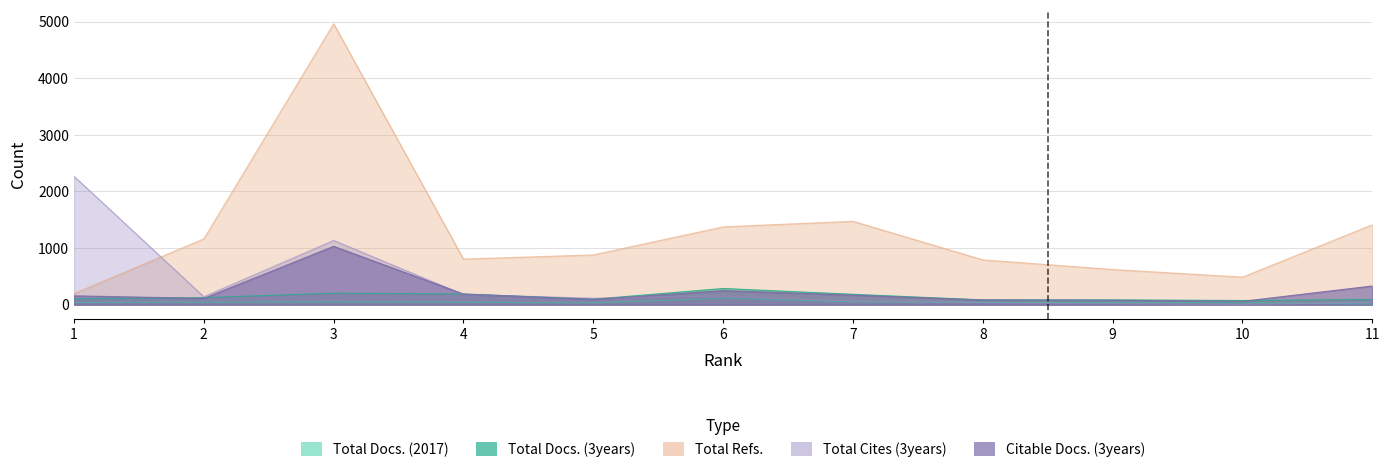

What is the highest value of the Total Cites (3years) series?

2268